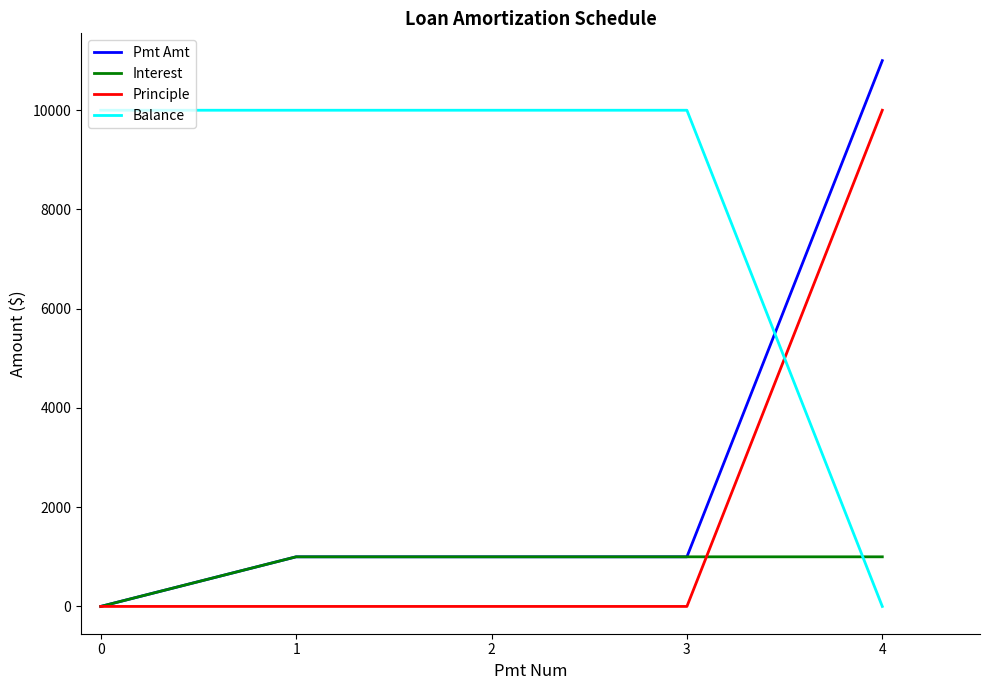

Which series has the largest range (max minus min)?

Pmt Amt